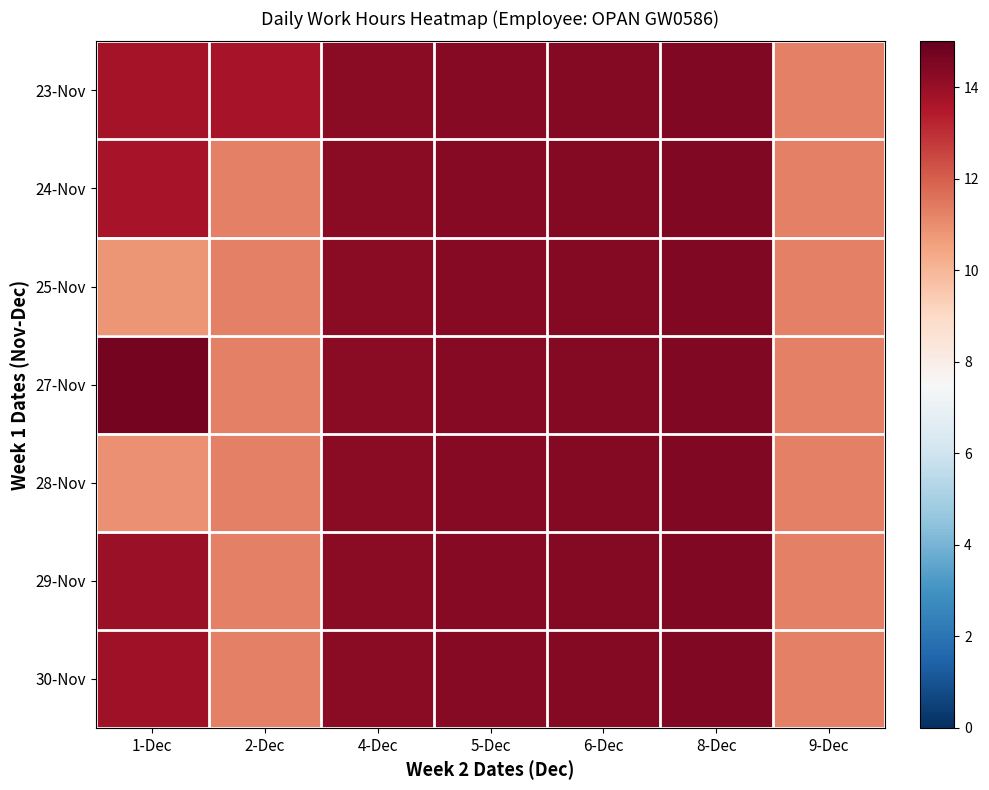

Which series has the largest total across all categories?

23-Nov